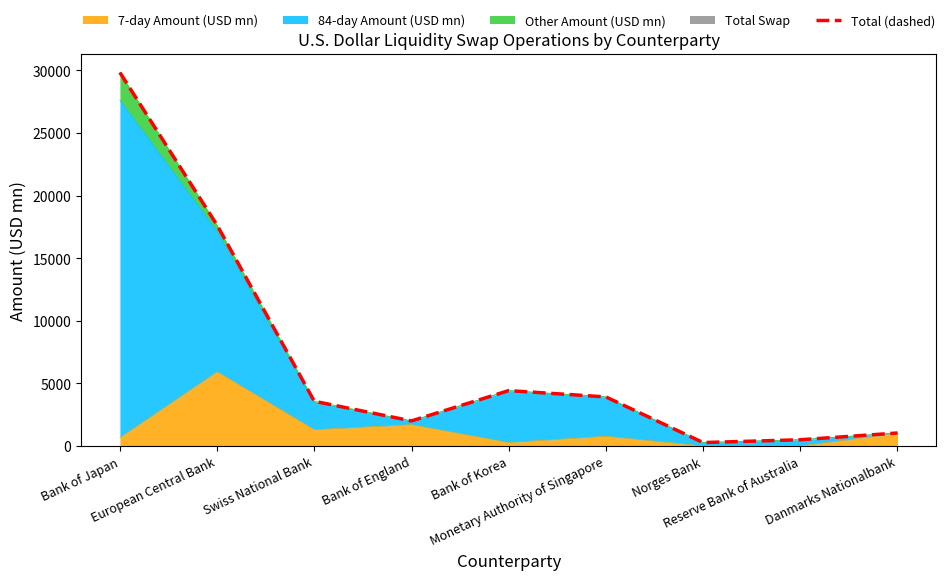

True or false: there are more than 1 points higher than both neighbors.

False